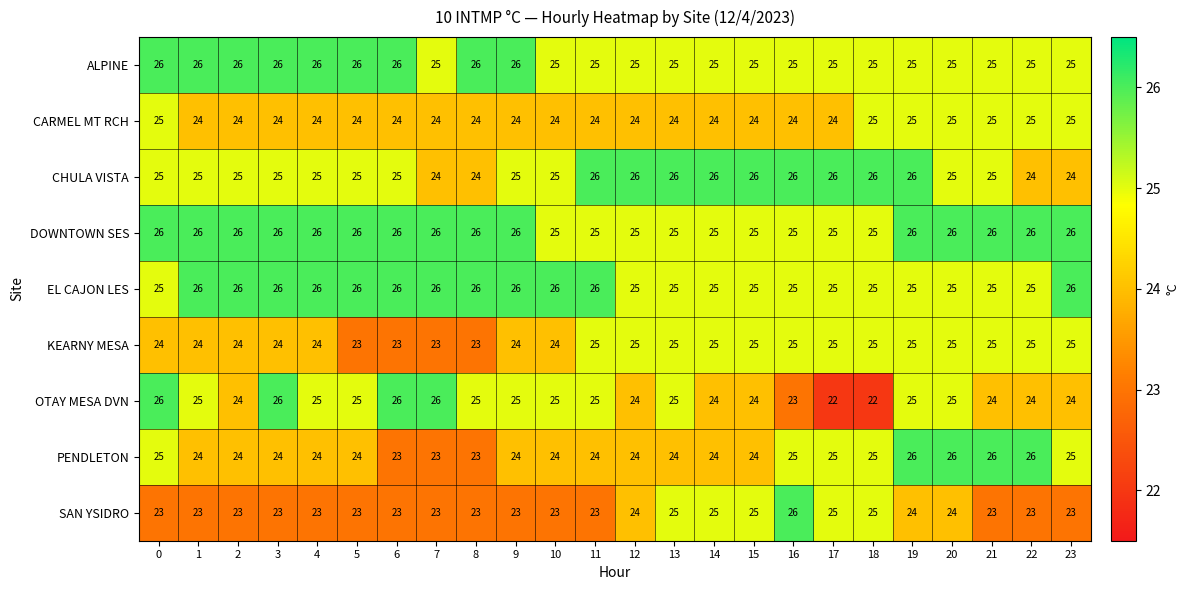

What is the average value of the CARMEL MT RCH series?

24